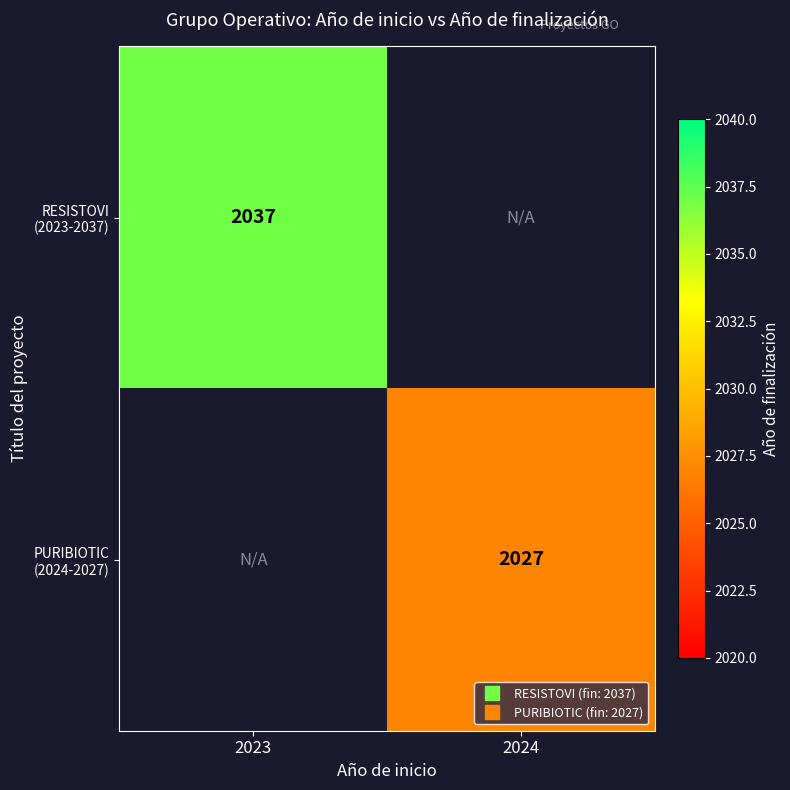

At how many categories does at least one series exceed 2034?

1